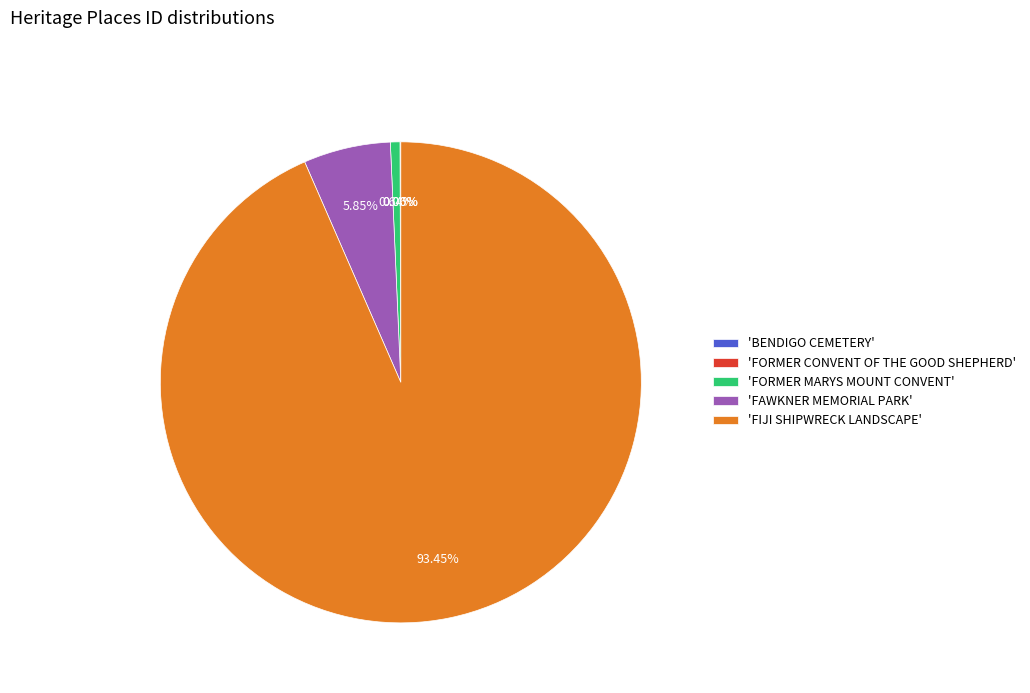

What is the largest slice in the pie chart?

'FIJI SHIPWRECK LANDSCAPE'